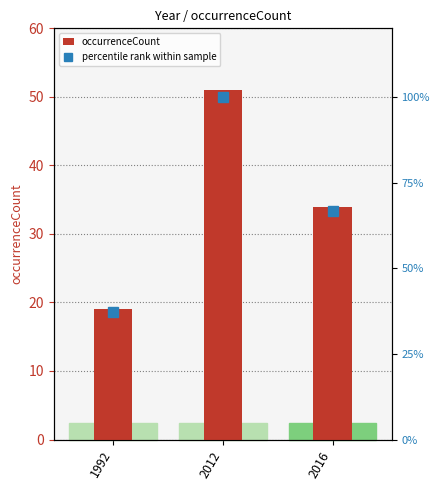

Rank the series by their maximum value, from lowest to highest.

occurrenceCount, percentile rank within sample